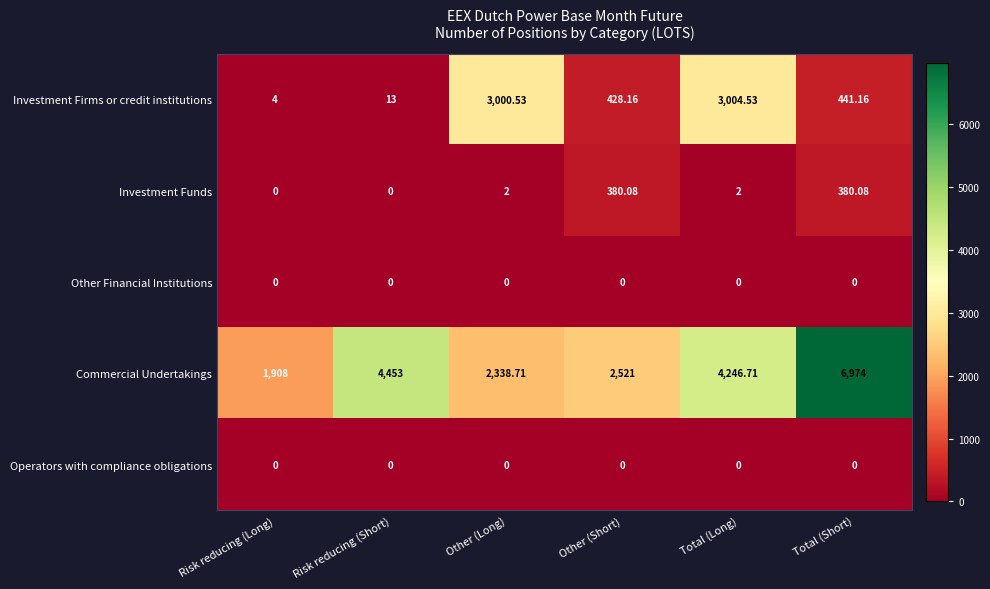

At which category does the chart reach its peak across all series?

Total (Short)